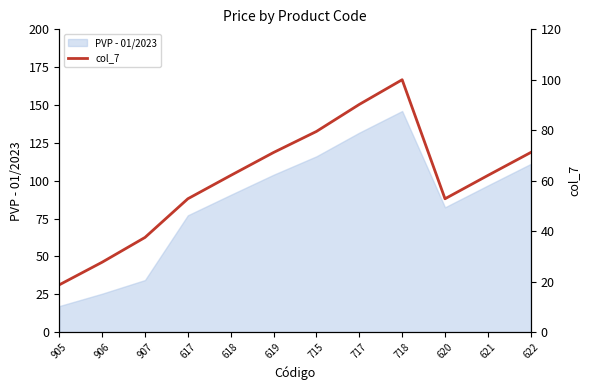

The PVP - 01/2023 series shows 111.1 at 622. True or false?

True